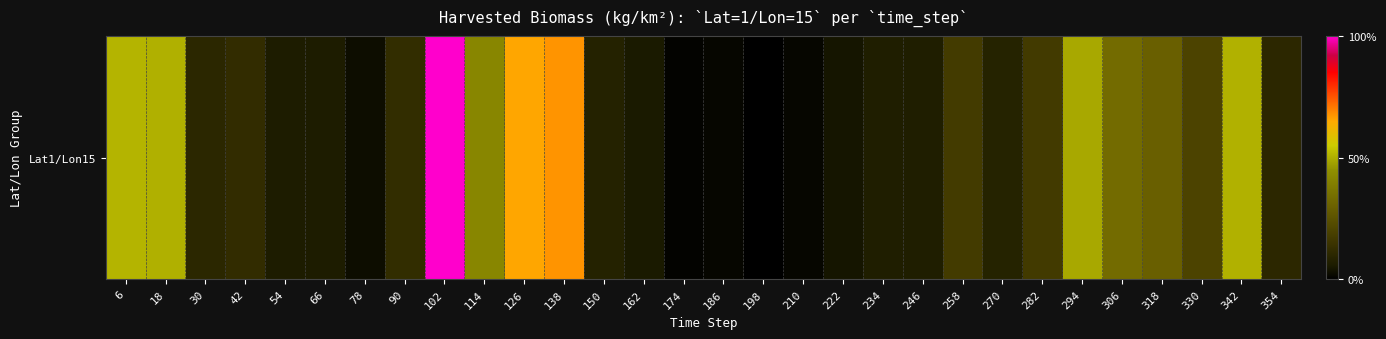

What is the sum of the values at 342 and 222?

341.2